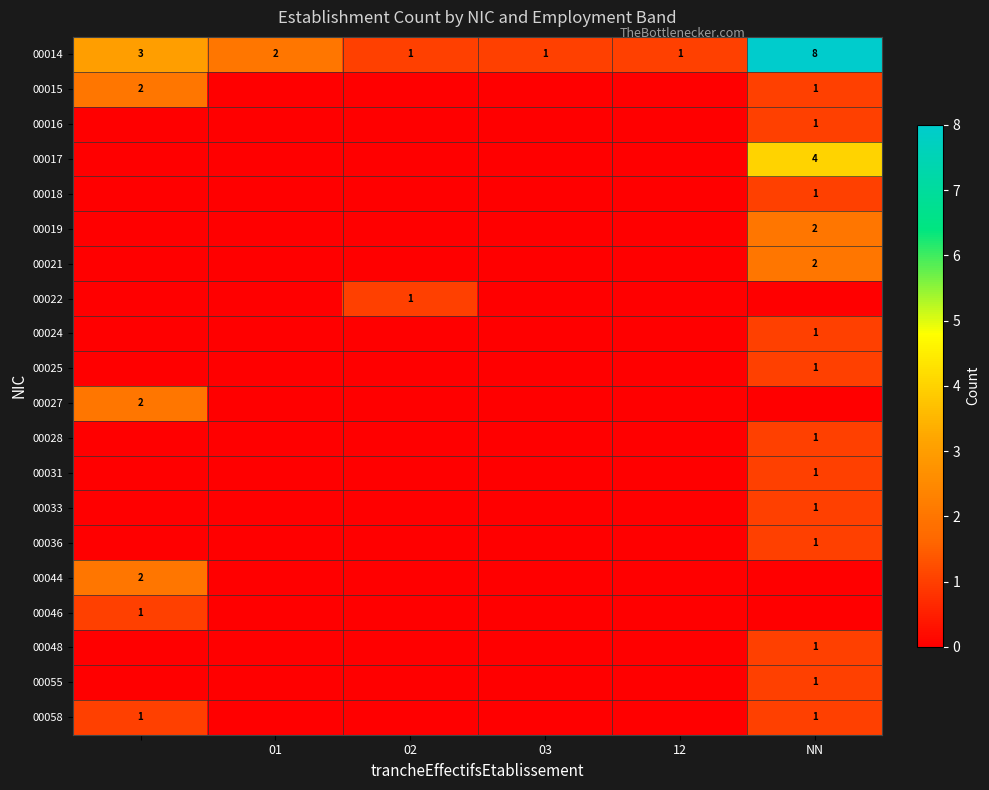

How many data points does each series have?

6